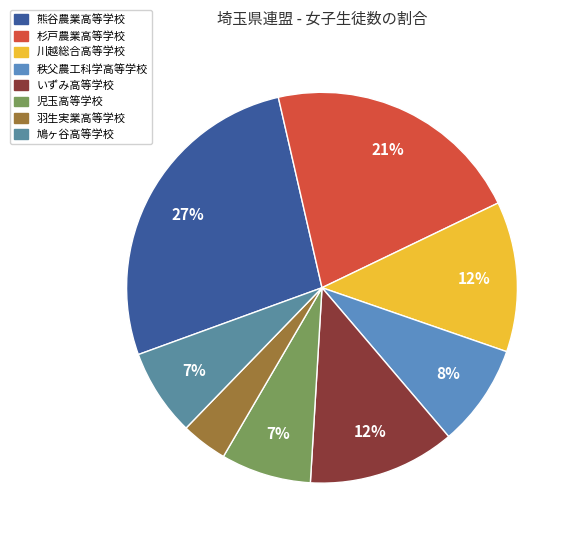

Count the number of slices in the pie.

8